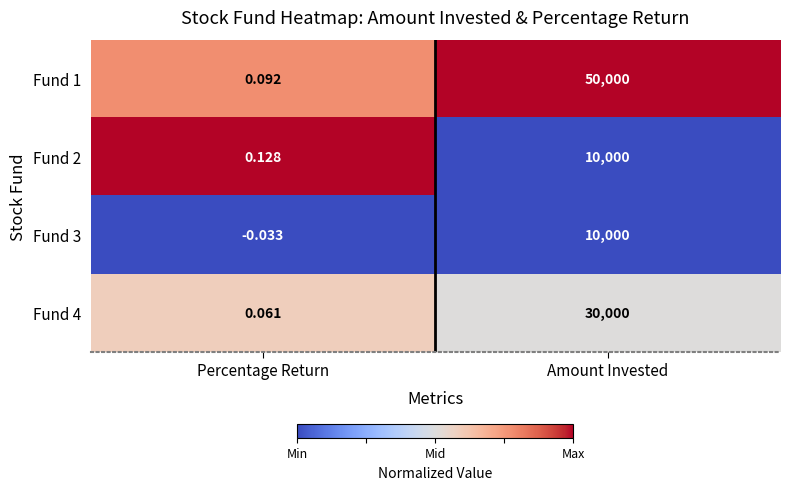

At which category is the sum across all series the highest?

Amount Invested